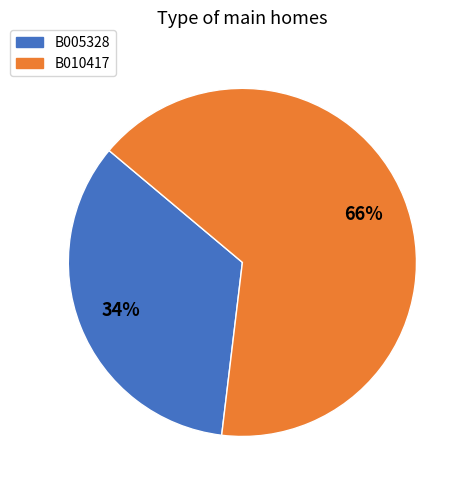

What percentage is the B010417 slice, to the nearest percent?

66%